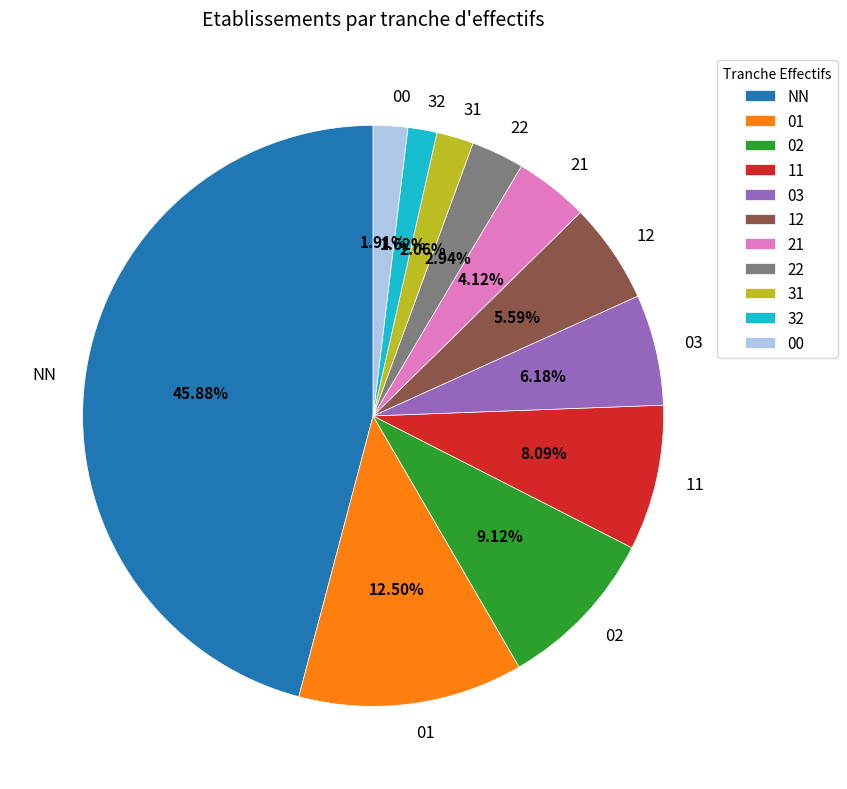

Combined, what portion of the pie is NN and 01?

58.4%